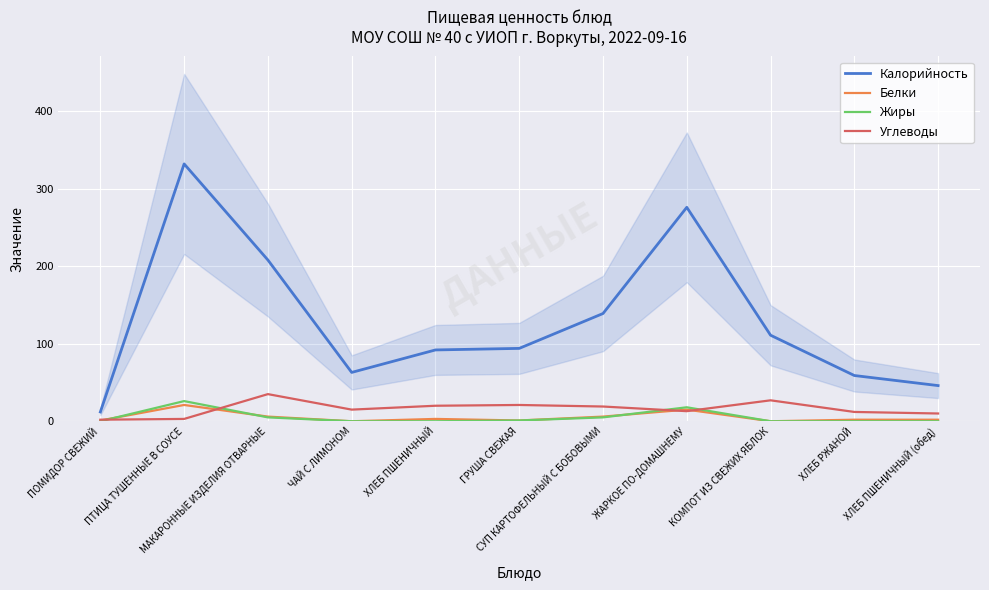

Reading left to right, list all the values displayed in this chart.

Калорийность: 12	332	208	63	92	94	139	276	111	59	46
Белки: 1	21	6	0	3	1	6	15	0	2	2
Жиры: 0	26	5	0	0	1	5	18	0	0	0
Углеводы: 2	3	35	15	20	21	19	13	27	12	10